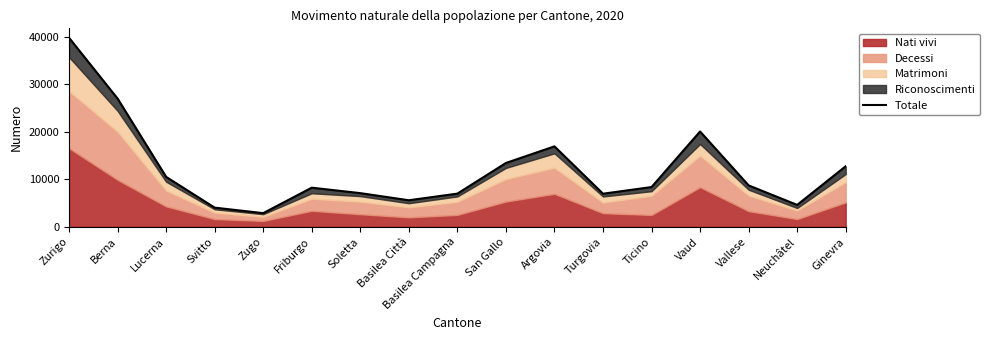

What is the minimum value shown in the chart?

2872